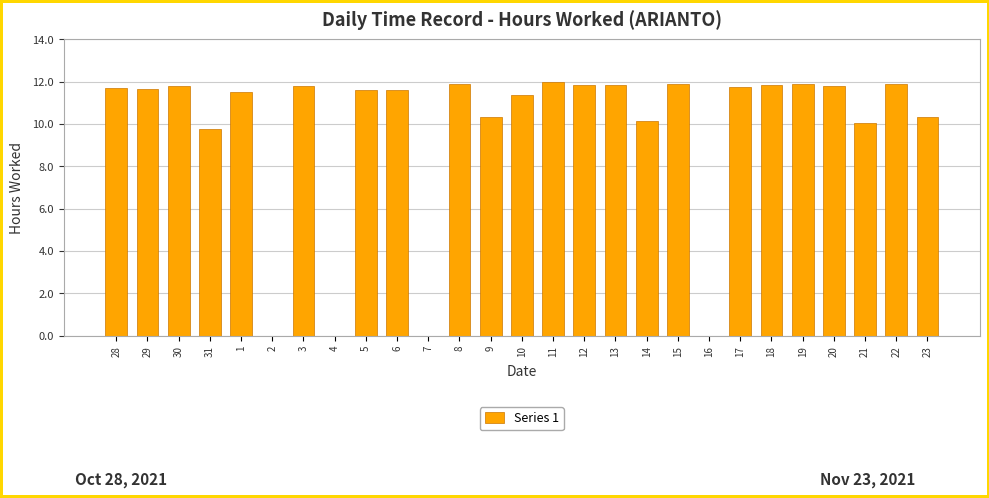

What is the maximum value shown in the chart?

12.0